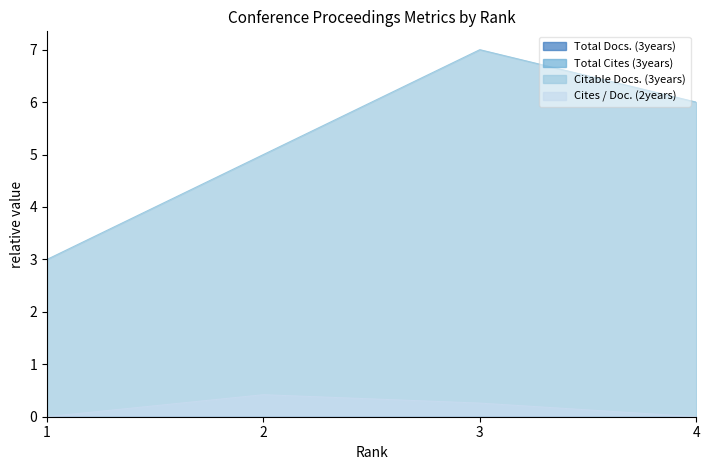

Is it true that Citable Docs. (3years) equals 6.0 at 4?

True